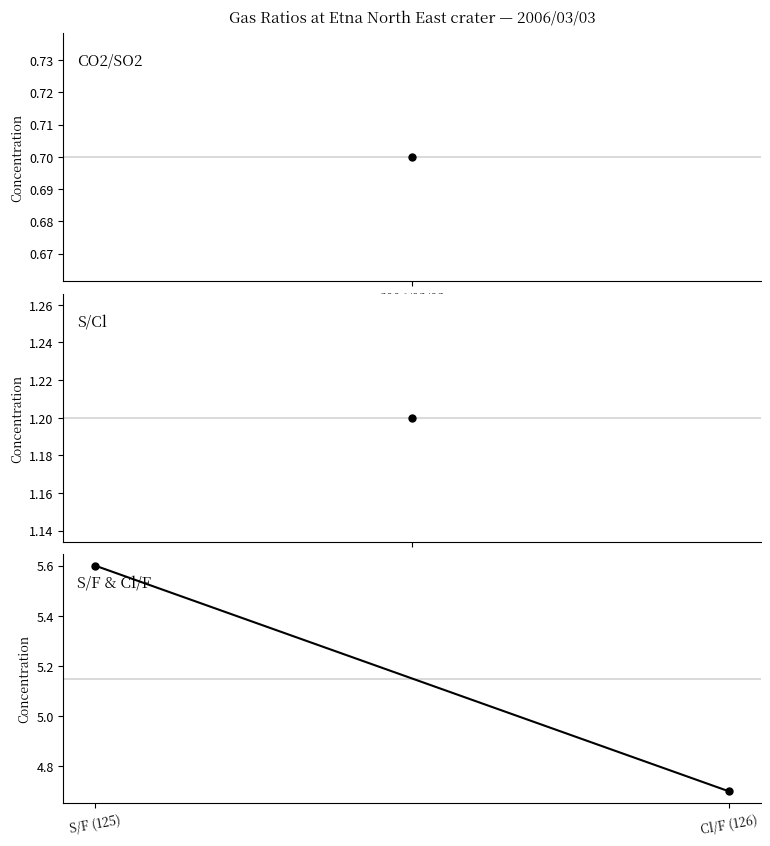

Count the number of values greater than 5.

1